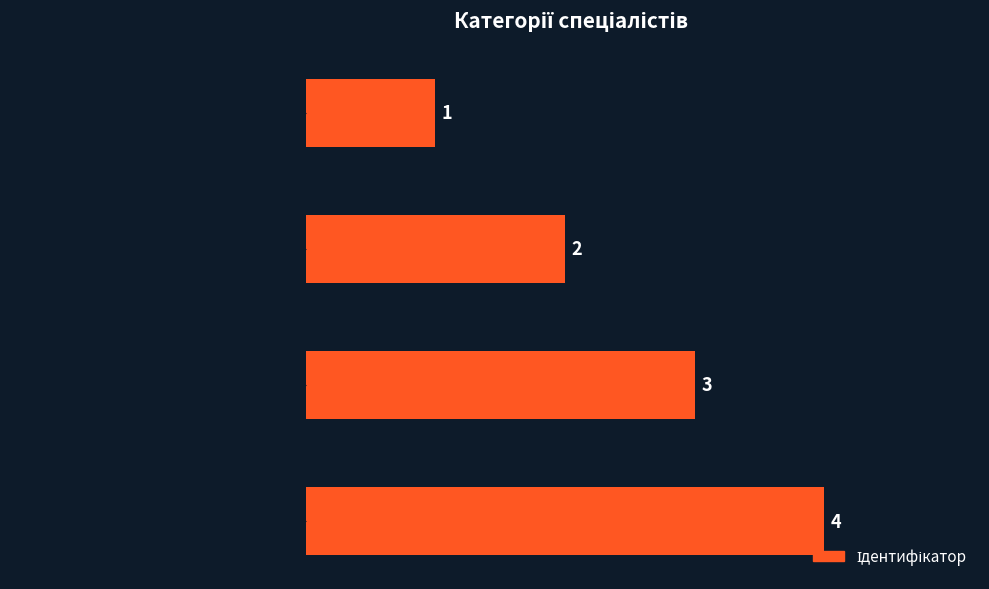

Count the values in the range 2 to 4.

3